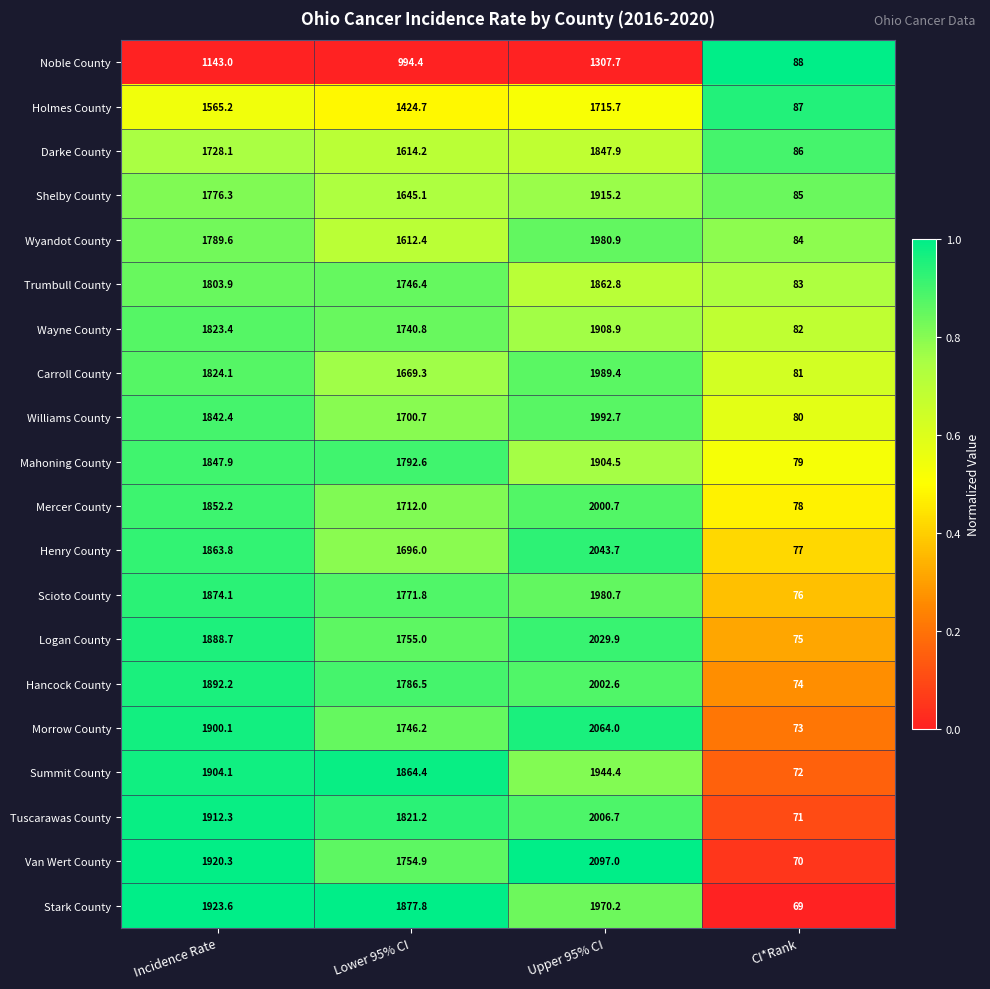

The Morrow County series shows 1213.0 at Incidence Rate. True or false?

False